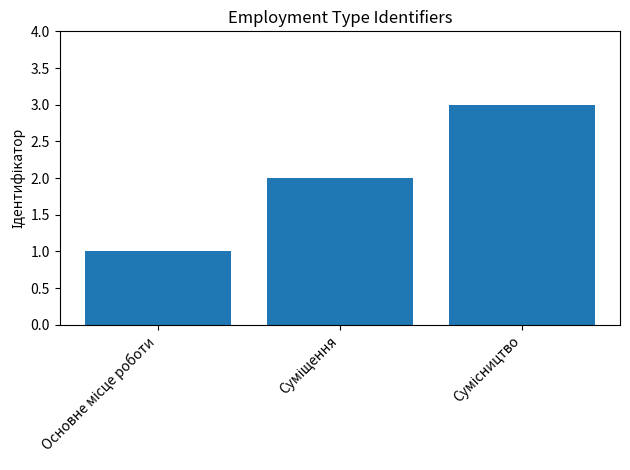

What is the minimum value shown in the chart?

1